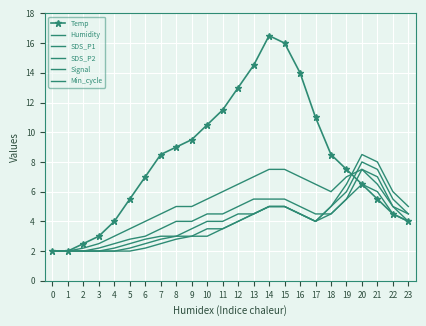

Which series has the widest spread of values?

Temp